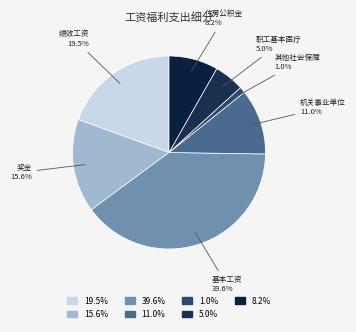

How many segments does this pie chart have?

7